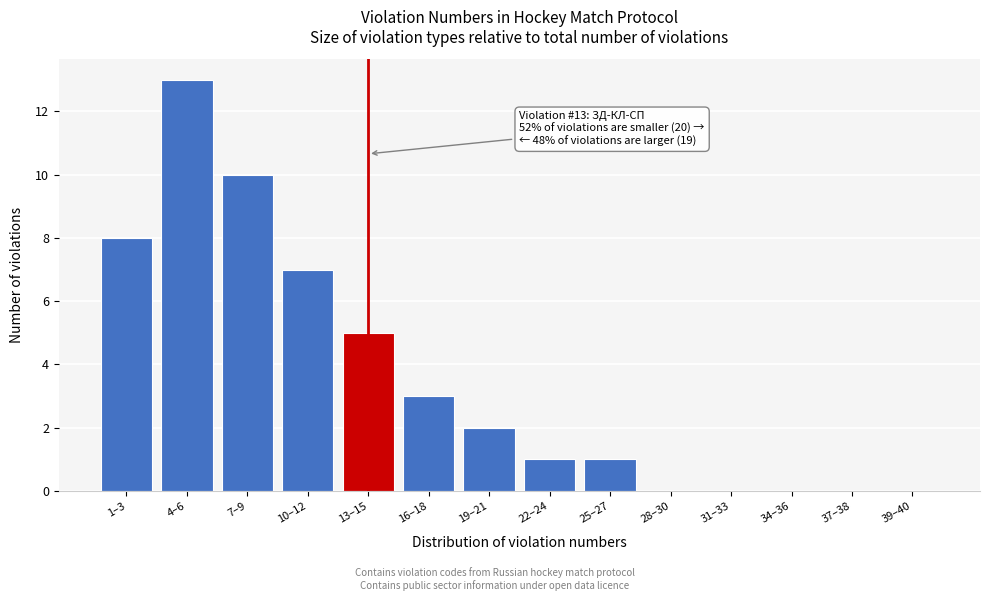

Reading left to right, extract all data points from this chart.

1–3=8	4–6=13	7–9=10	10–12=7	13–15=5	16–18=3	19–21=2	22–24=1	25–27=1	28–30=0	31–33=0	34–36=0	37–38=0	39–40=0